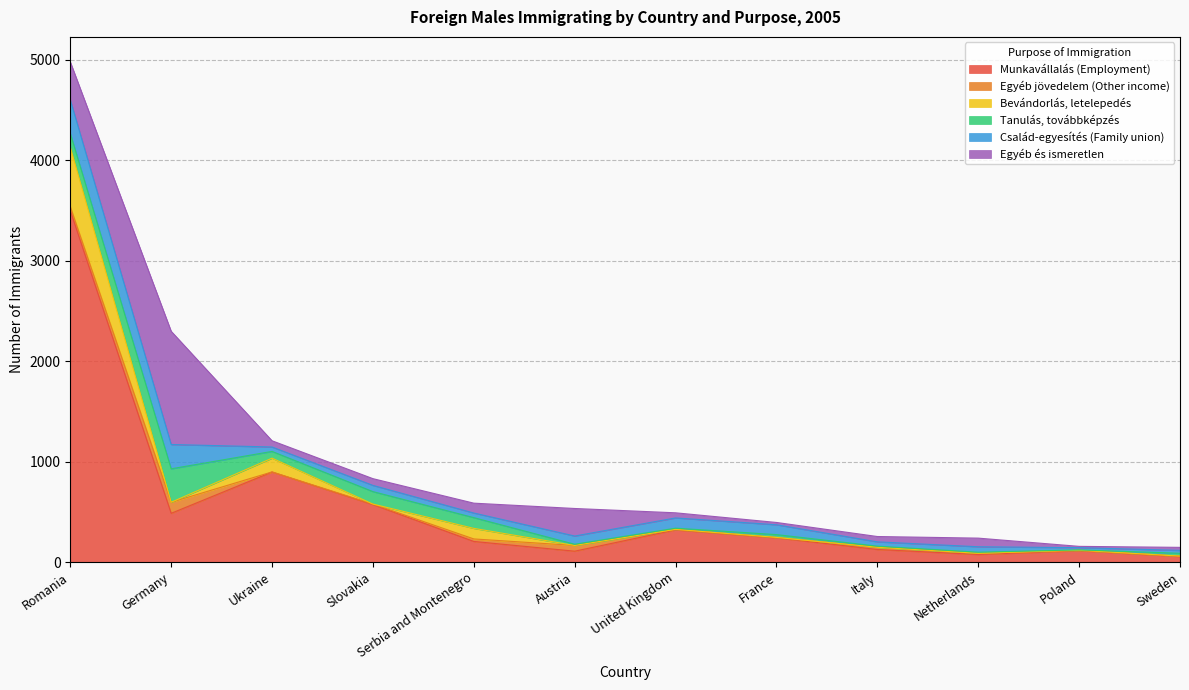

What position from the left is Poland?

11